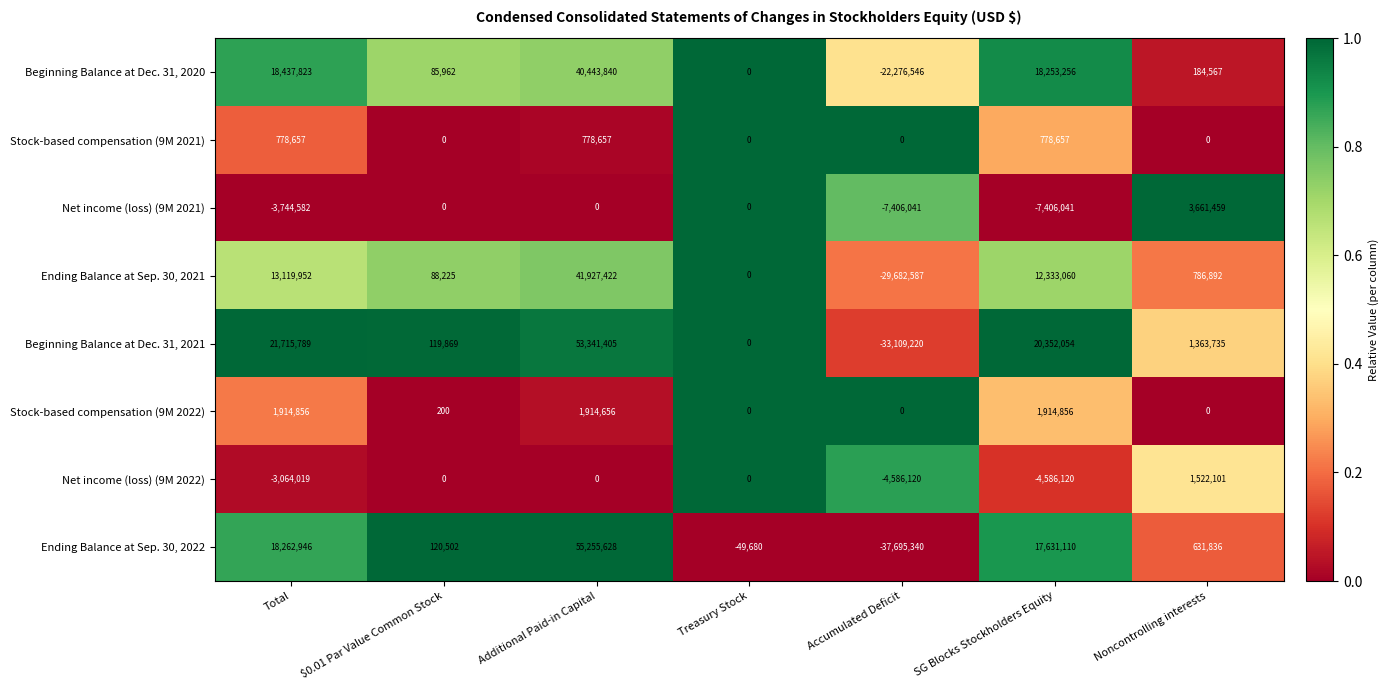

List the series in order of their peak value, lowest first.

Stock-based compensation (9M 2021), Net income (loss) (9M 2022), Stock-based compensation (9M 2022), Net income (loss) (9M 2021), Beginning Balance at Dec. 31, 2020, Ending Balance at Sep. 30, 2021, Beginning Balance at Dec. 31, 2021, Ending Balance at Sep. 30, 2022